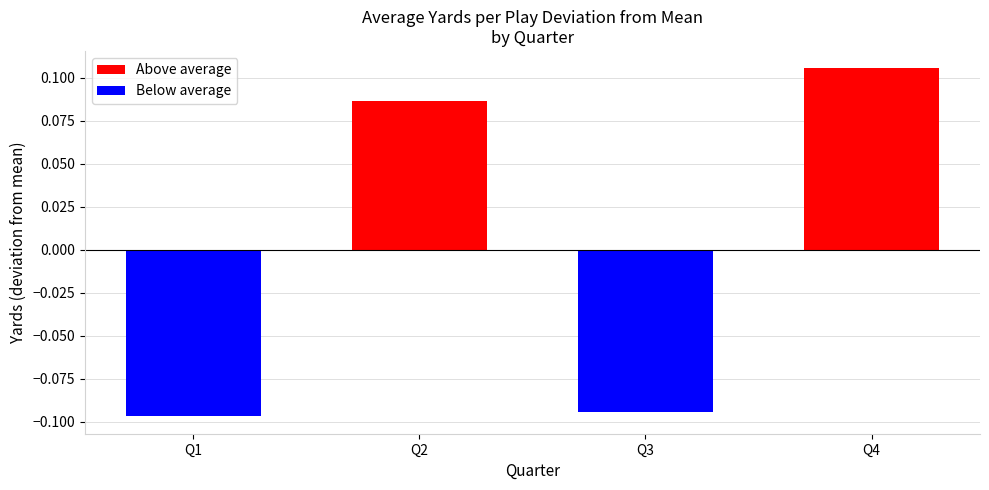

List the labels in order of value, largest first.

Q4, Q2, Q3, Q1